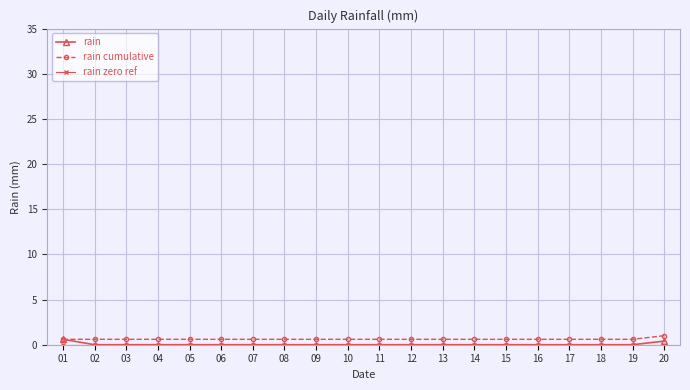

What is the difference between the highest and lowest values at 12?

0.6